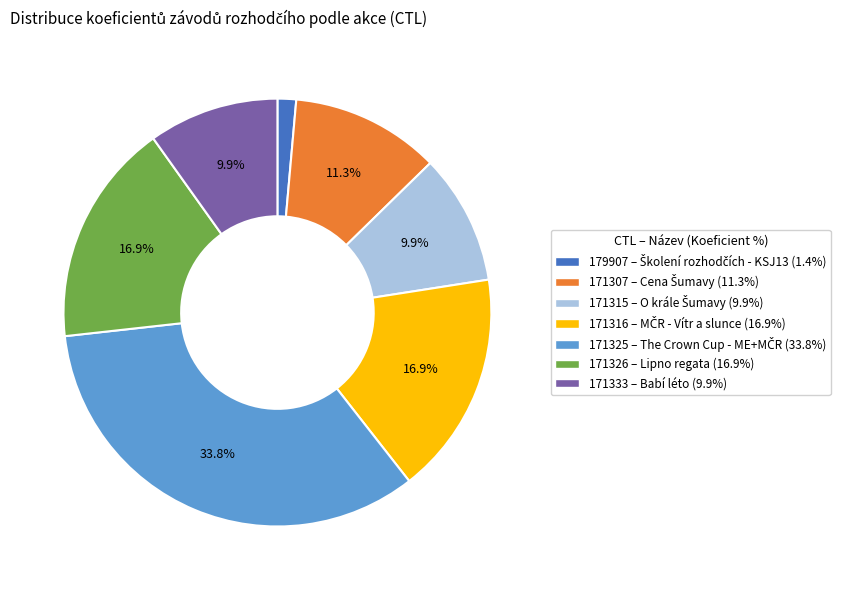

Which category has the biggest portion of the pie?

171325